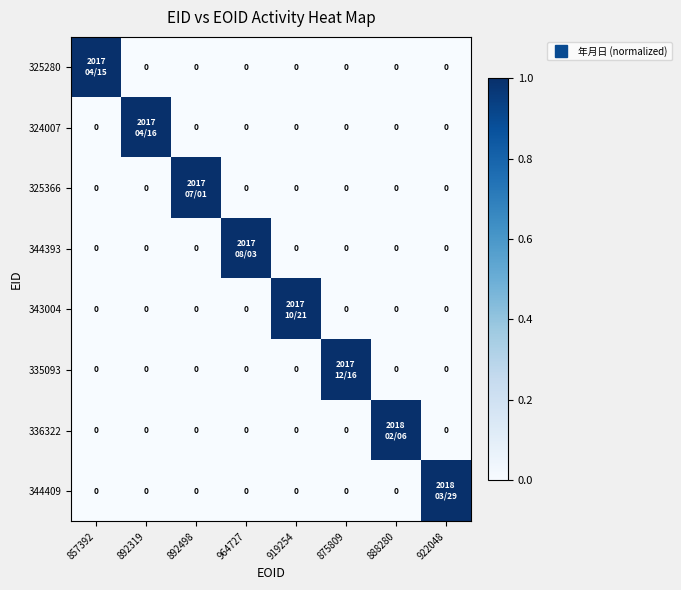

Which series changed the most between 964727 and 888280?

336322